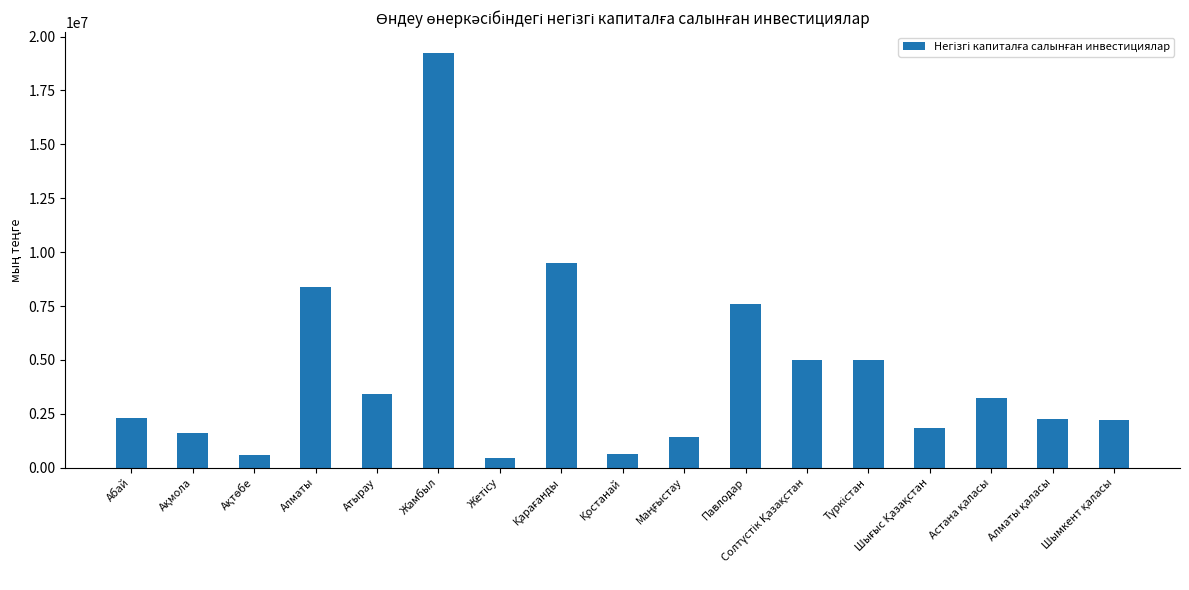

Are the bars horizontal?

No